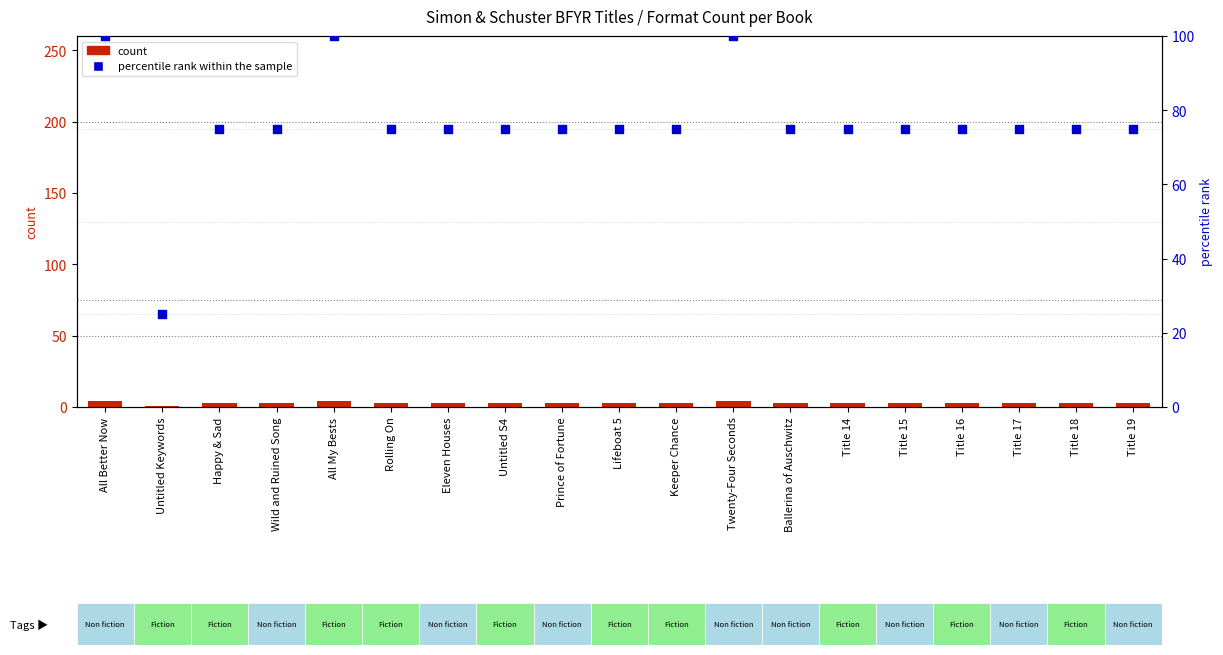

What is the total value across all series at Twenty-Four Seconds?

104